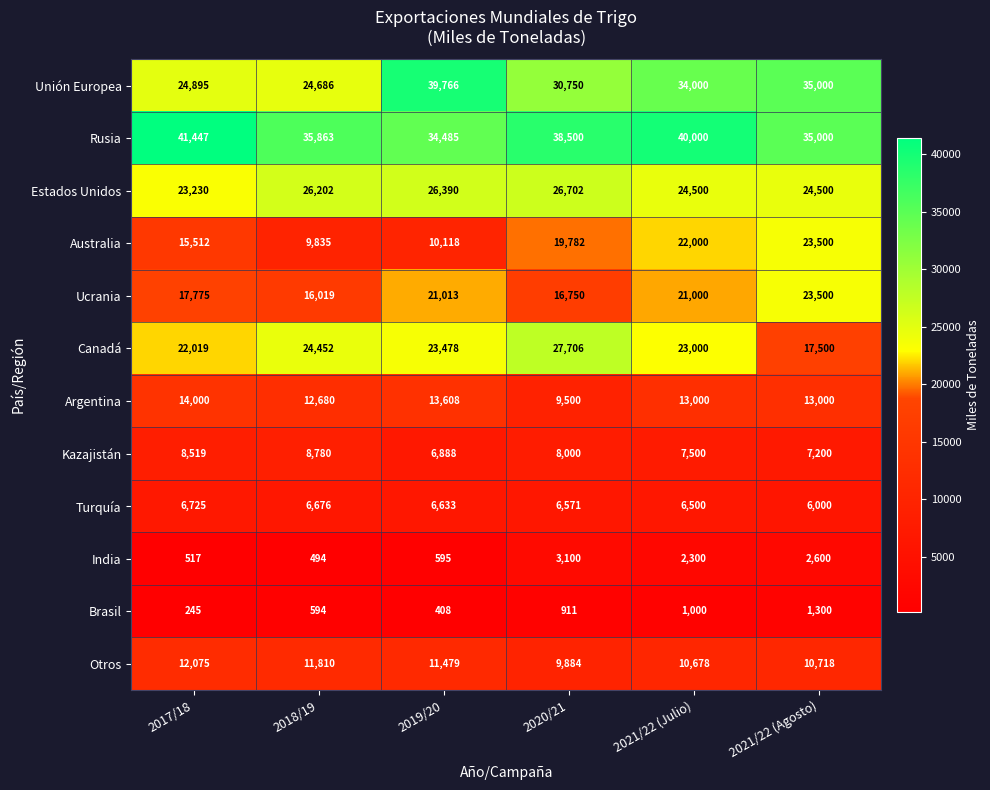

Where is Unión Europea nearest to the value 32226?

2020/21